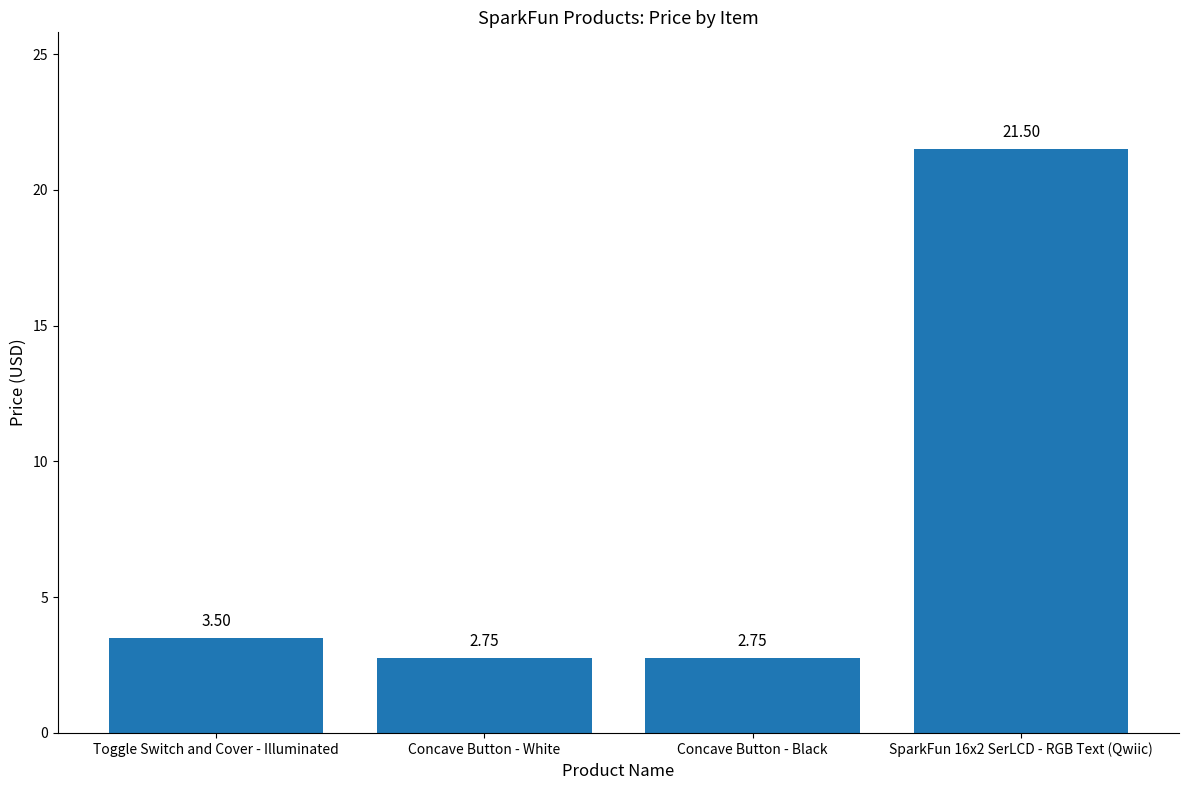

What is the label of the 2nd bar from the left?

Concave Button - White